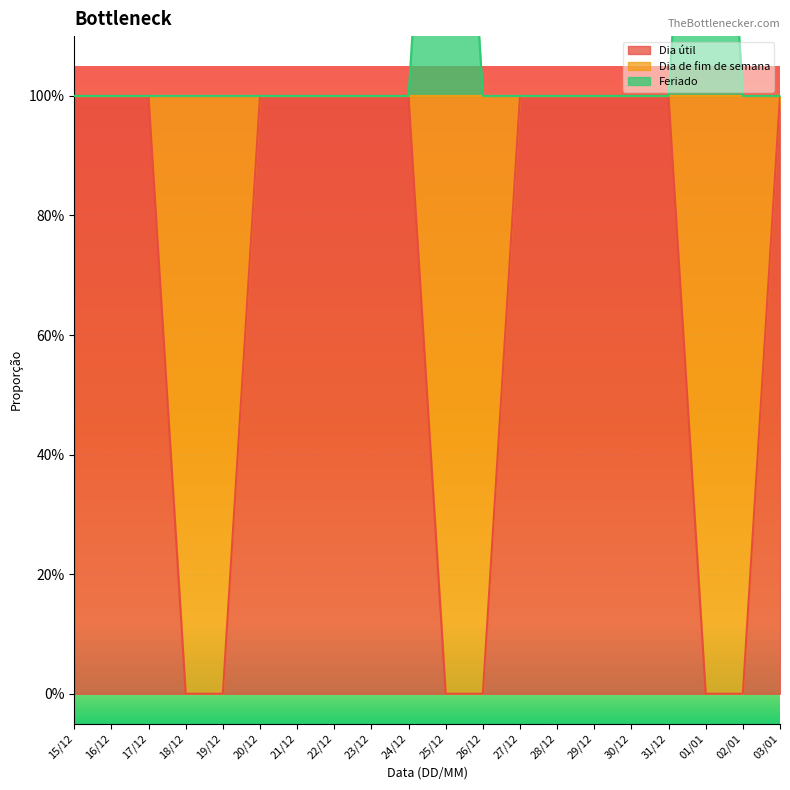

Is it true that Dia útil equals 2 at 15/12?

False